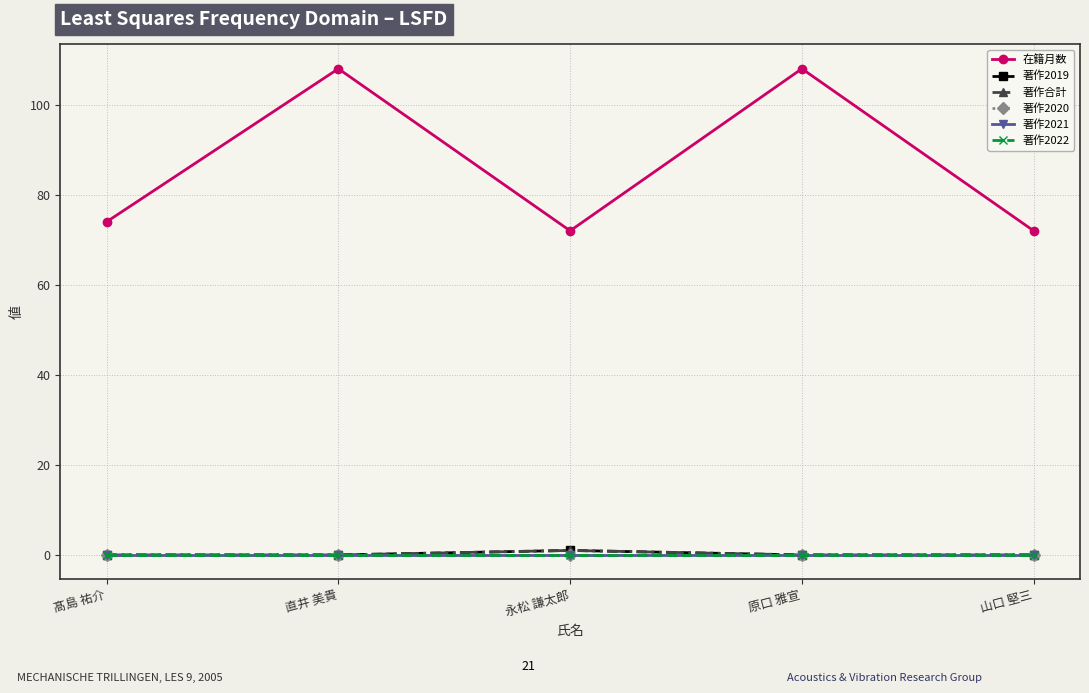

Is the value of 著作2022 at 原口 雅宣 greater than the value of 著作合計 at 髙島 祐介?

No